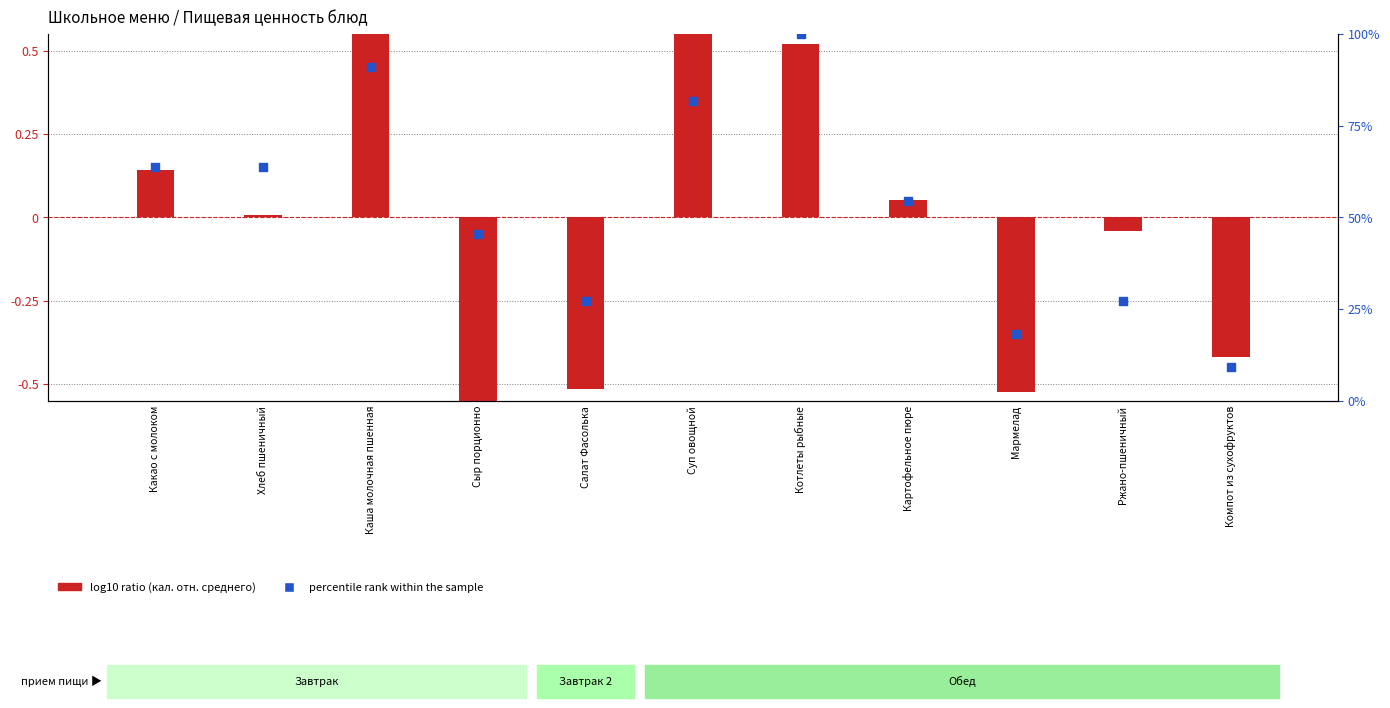

What is the total value across all series at Мармелад?

17.7